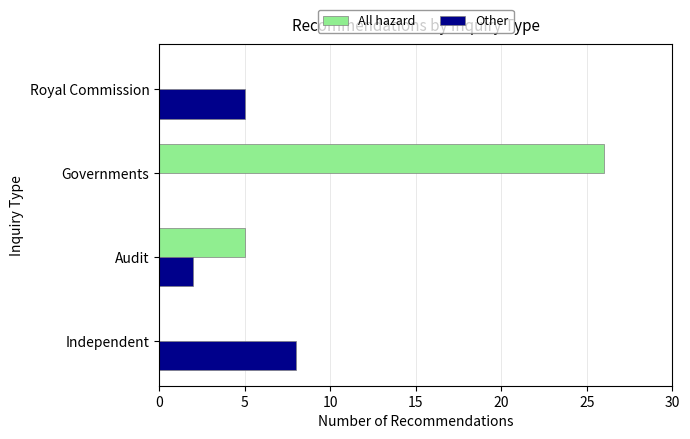

At which category is the sum across all series the highest?

Governments